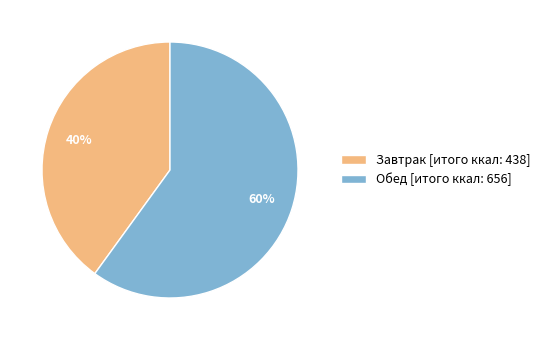

Is there any slice that represents more than half of the pie?

Yes